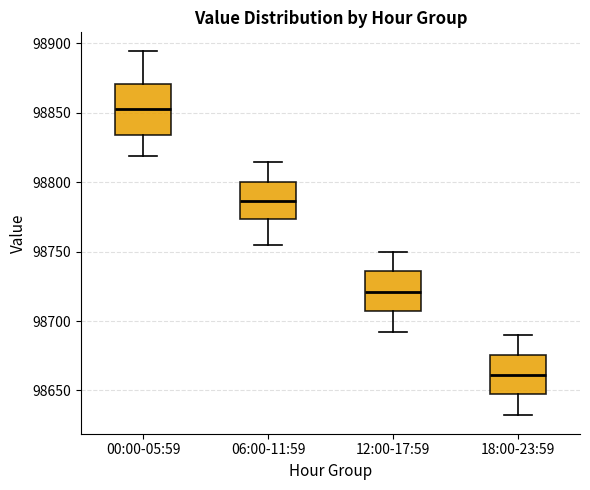

Reading left to right, read every box against the y-axis: the position of its median line, the range the box covers, and the ends of its whiskers. The values are not printed on the chart, so give them approximately, as read against the axis.

00:00-05:59: median 98855, box 98835 to 98870, whiskers 98820 to 98895
06:00-11:59: median 98785, box 98775 to 98800, whiskers 98755 to 98815
12:00-17:59: median 98720, box 98705 to 98735, whiskers 98690 to 98750
18:00-23:59: median 98660, box 98645 to 98675, whiskers 98630 to 98690